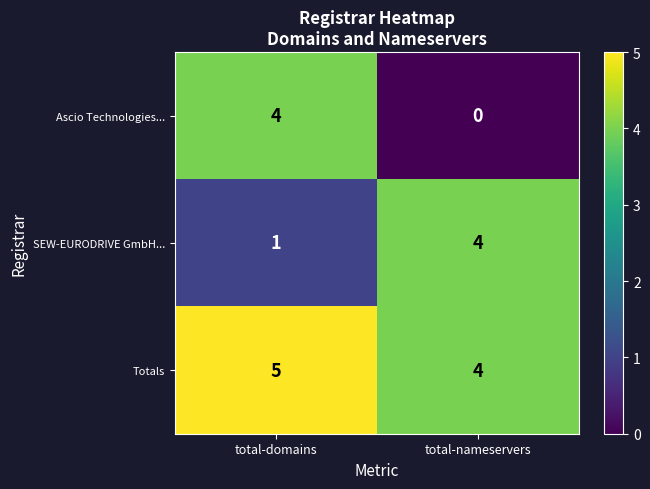

Rank the series by their average value, from lowest to highest.

Ascio Technologies..., SEW-EURODRIVE GmbH..., Totals